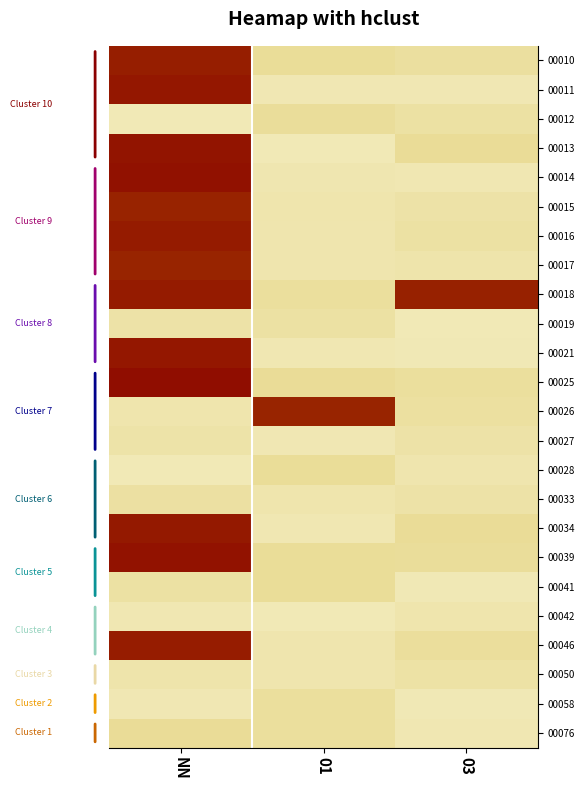

Between 01 and 03, which series saw the biggest shift?

00018